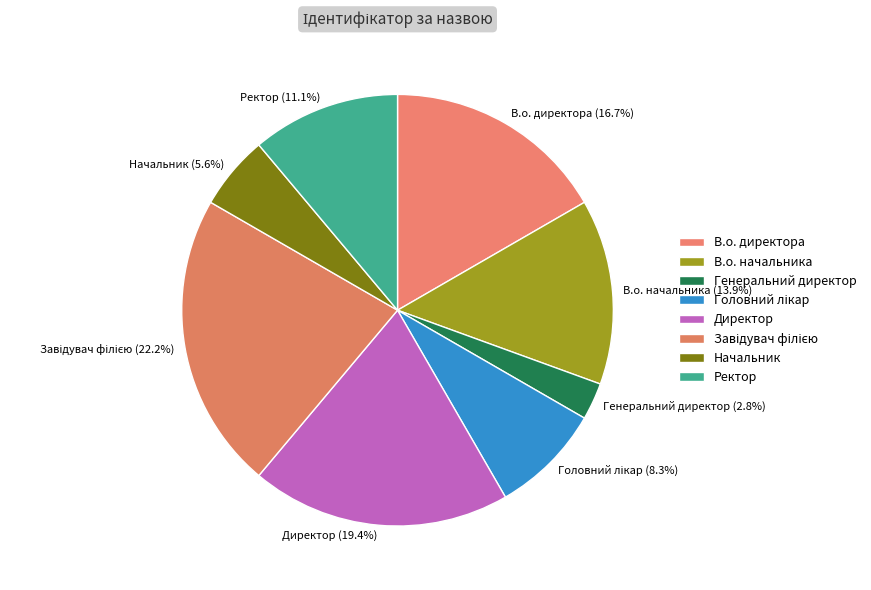

True or false: Начальник accounts for 6% of the total.

True